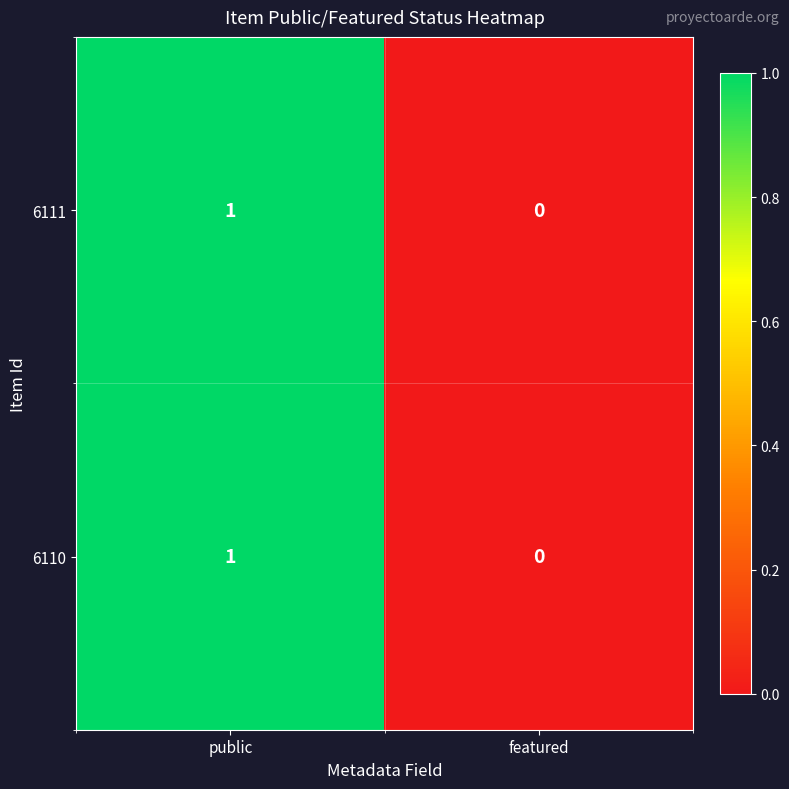

At which label does 6111 reach its peak?

public